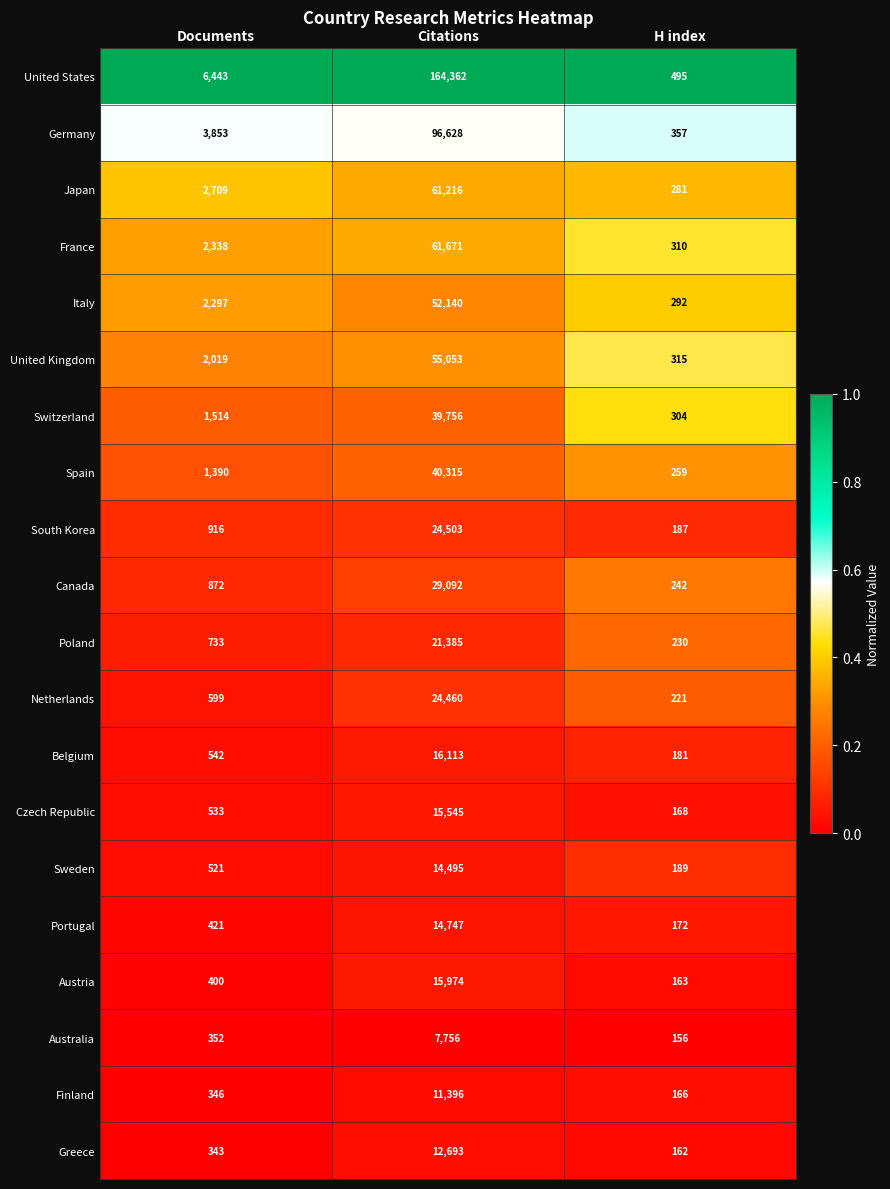

Which series has the largest range (max minus min)?

United States